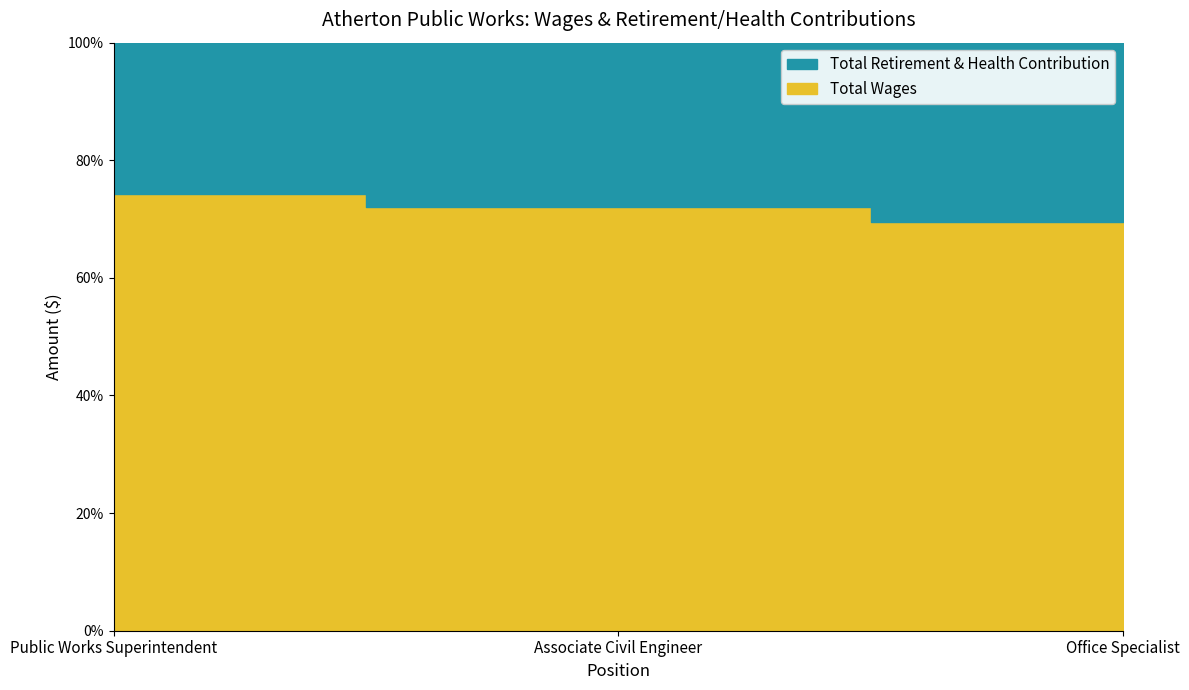

List the series in order of their overall mean, highest first.

Total Wages, Total Retirement & Health Contribution